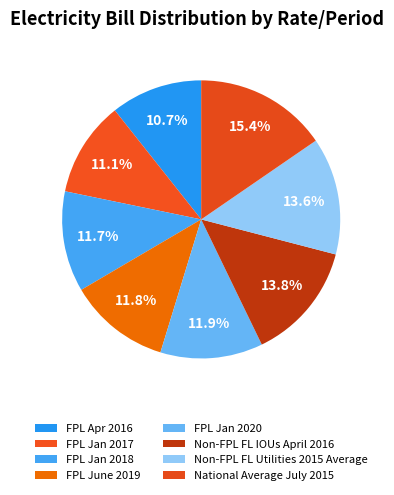

Count the number of slices in the pie.

8